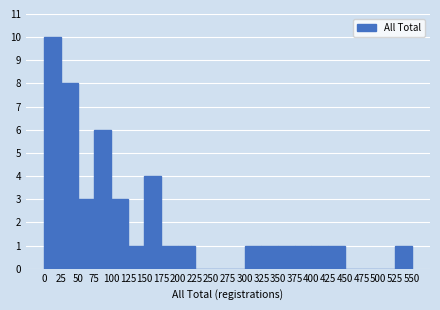

Reading left to right, list every bar in this chart as the range it spans on the x-axis followed by its height. The values are not printed on the chart, so give them approximately, as read against the axis.

0 to 25: 10
25 to 50: 8
50 to 75: 3
75 to 100: 6
100 to 125: 3
125 to 150: 1
150 to 175: 4
175 to 200: 1
200 to 225: 1
225 to 250: 0
250 to 275: 0
275 to 300: 0
300 to 325: 1
325 to 350: 1
350 to 375: 1
375 to 400: 1
400 to 425: 1
425 to 450: 1
450 to 475: 0
475 to 500: 0
500 to 525: 0
525 to 550: 1